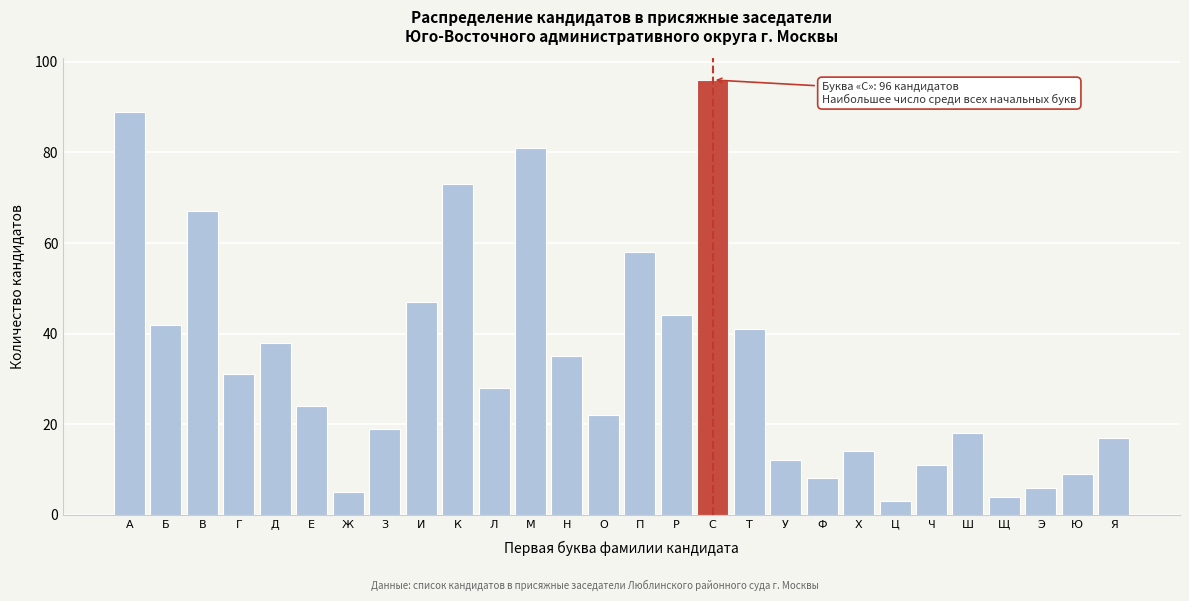

Reading right to left, what are all the values shown in this chart?

17	9	6	4	18	11	3	14	8	12	41	96	44	58	22	35	81	28	73	47	19	5	24	38	31	67	42	89